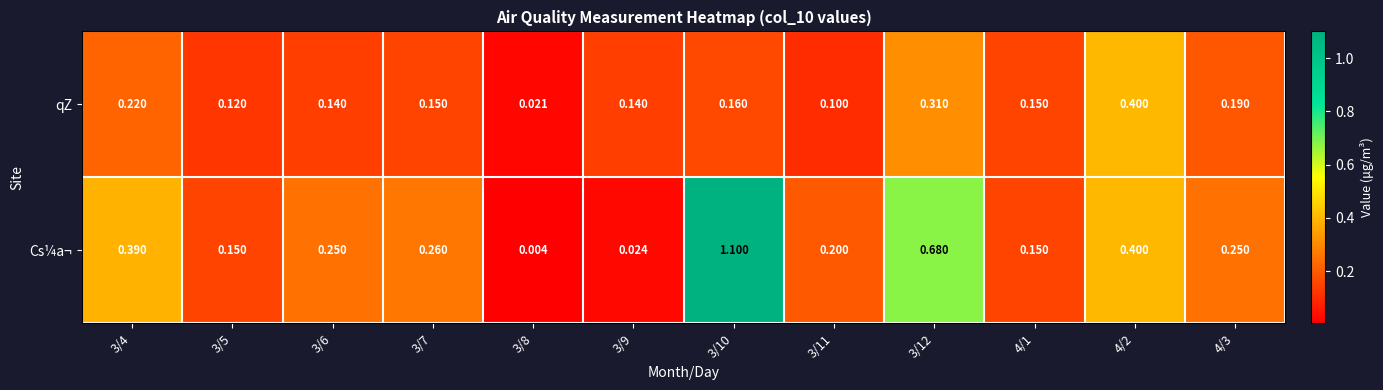

Rank the series at 4/3 from highest to lowest value.

Cs¼a¬, qZ